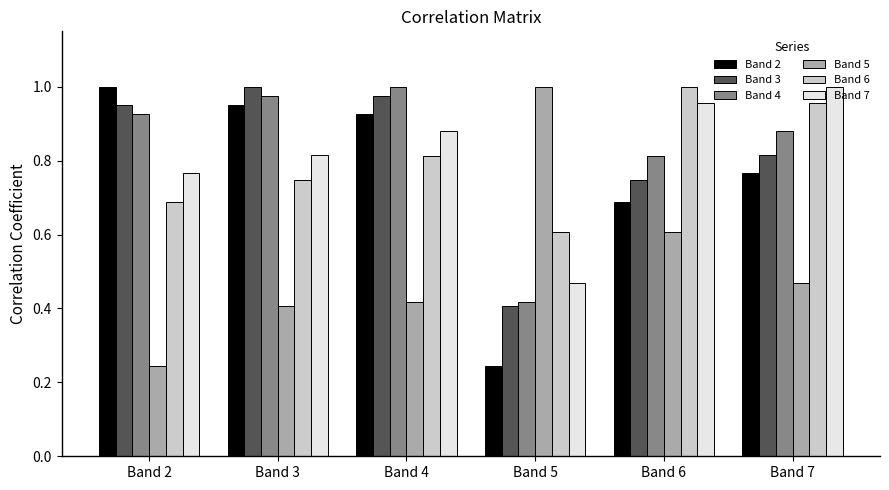

Which category has the highest value in the Band 3 series?

Band 3